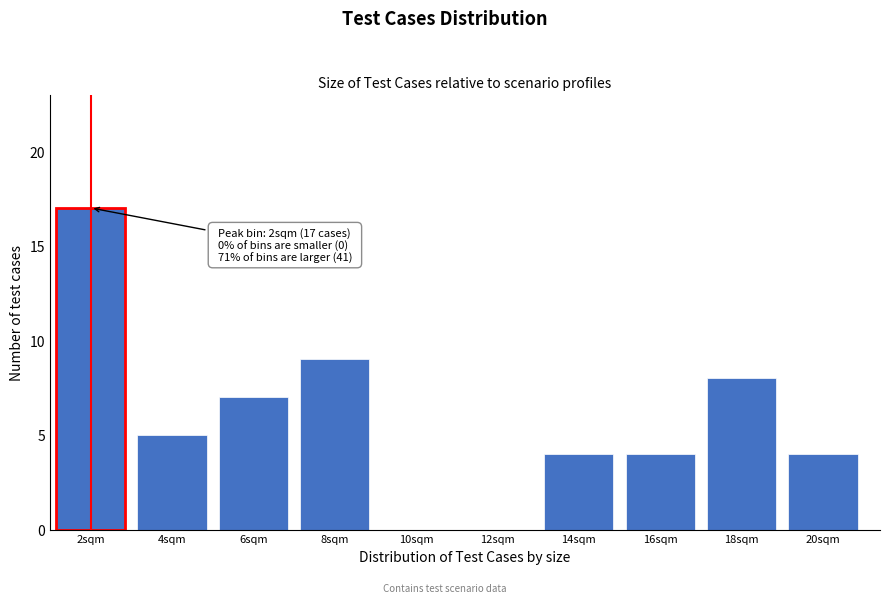

Reading left to right, list all the values displayed in this chart.

2sqm=17	4sqm=5	6sqm=7	8sqm=9	10sqm=0	12sqm=0	14sqm=4	16sqm=4	18sqm=8	20sqm=4